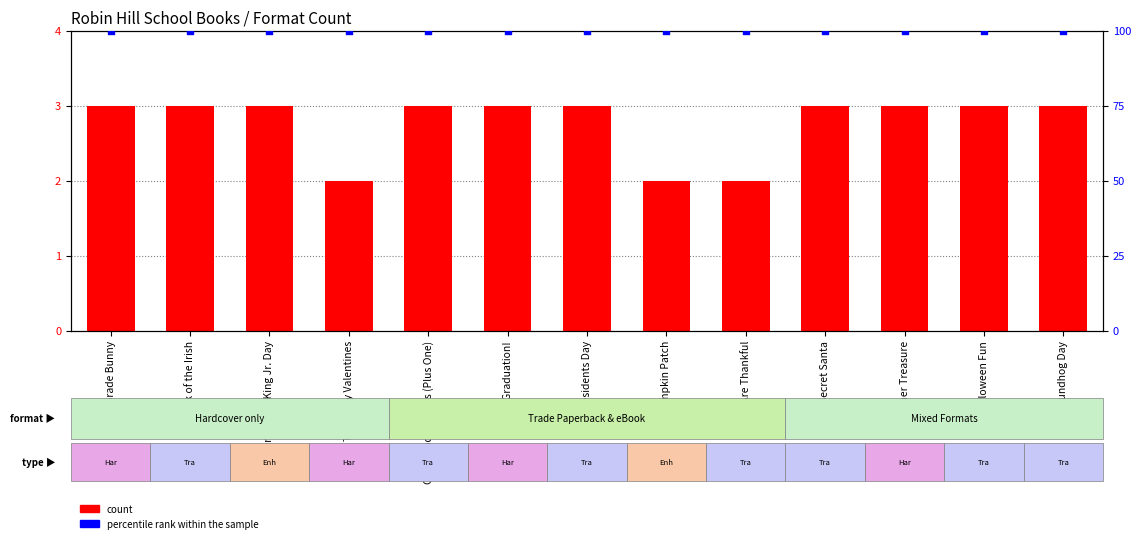

Is the value of count at One Hundred Days (Plus One) greater than the value of percentile rank within the sample at Halloween Fun?

No